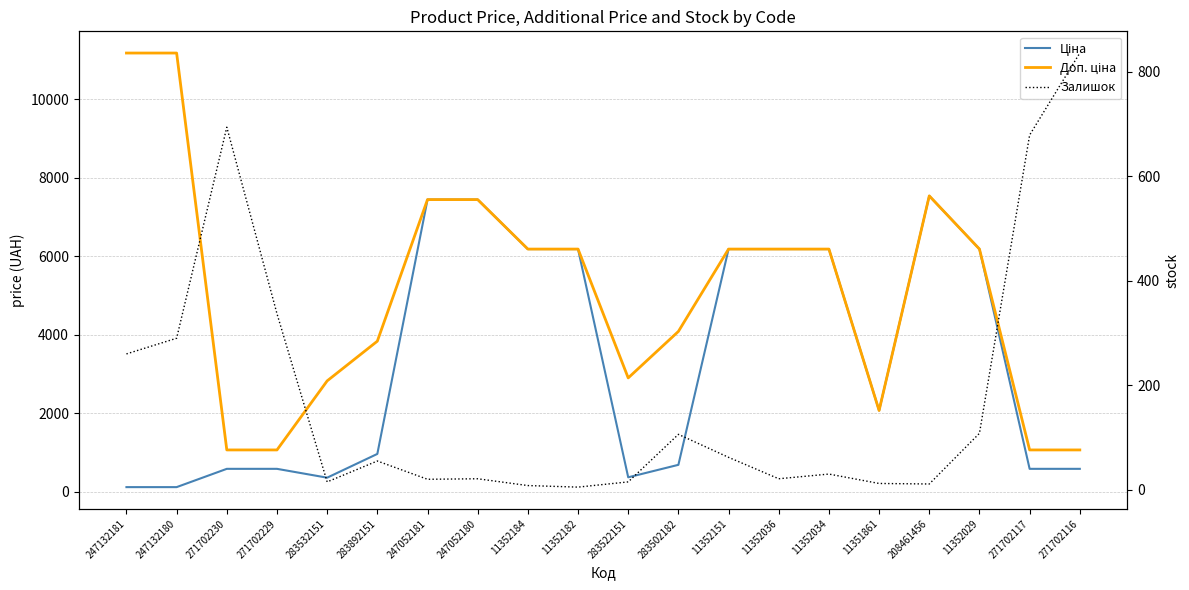

Reading left to right, list all the values displayed in this chart.

Ціна: 247132181=111.8	247132180=111.8	271702230=578.1	271702229=578.1	283532151=352.6	283892151=958.4	247052181=7444.6	247052180=7444.6	11352184=6182.6	11352182=6182.6	283522151=362.1	283502182=680.4	11352151=6182.6	11352036=6182.6	11352034=6182.6	11351861=2066.2	208461456=7539.3	11352029=6182.6	271702117=578.1	271702116=578.1
Доп. ціна: 247132181=11182.0	247132180=11182.0	271702230=1060.0	271702229=1060.0	283532151=2821.2	283892151=3833.8	247052181=7444.6	247052180=7444.6	11352184=6182.6	11352182=6182.6	283522151=2896.6	283502182=4082.3	11352151=6182.6	11352036=6182.6	11352034=6182.6	11351861=2066.0	208461456=7539.3	11352029=6182.6	271702117=1060.0	271702116=1060.0
Залишок: 247132181=260.0	247132180=290.0	271702230=694.0	271702229=337.0	283532151=15.0	283892151=55.0	247052181=20.0	247052180=21.0	11352184=8.0	11352182=5.0	283522151=15.0	283502182=106.0	11352151=62.0	11352036=21.0	11352034=30.0	11351861=12.0	208461456=11.0	11352029=108.0	271702117=679.0	271702116=836.0